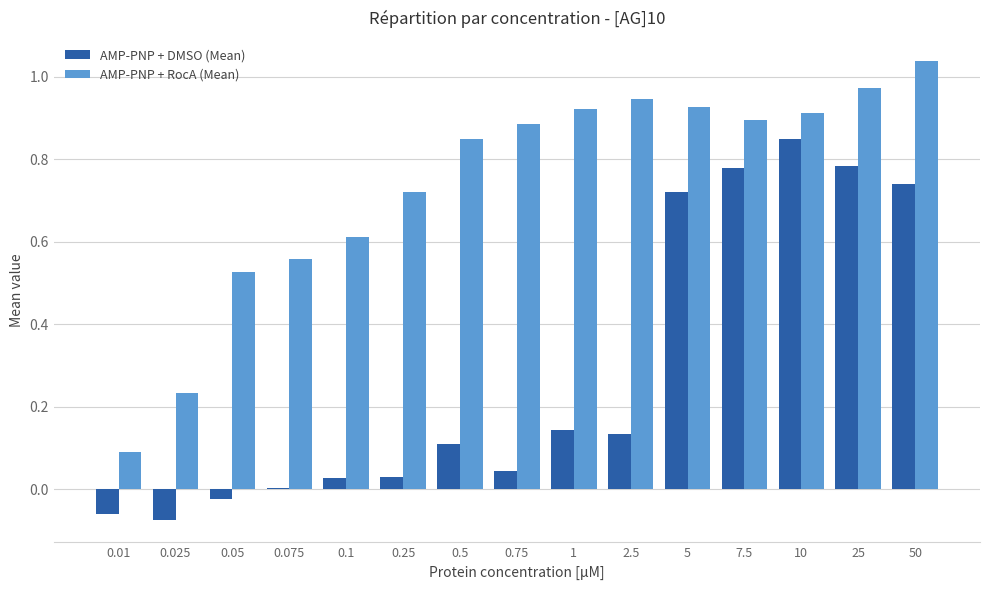

Between 0.01 and 0.25, which series saw the biggest shift?

AMP-PNP + RocA (Mean)